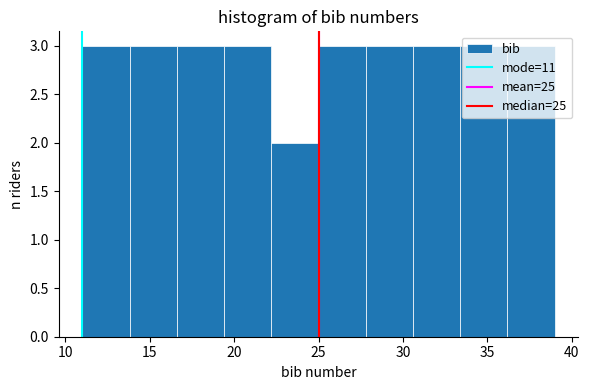

Reading left to right, transcribe this chart: for each bar, give the range it covers on the x-axis and its height. Neither the bar edges nor the heights are printed on the chart, so give them approximately, as read against the axes.

11.0 to 13.8: 3
13.8 to 16.6: 3
16.6 to 19.4: 3
19.4 to 22.2: 3
22.2 to 25.0: 2
25.0 to 27.8: 3
27.8 to 30.6: 3
30.6 to 33.4: 3
33.4 to 36.2: 3
36.2 to 39.0: 3